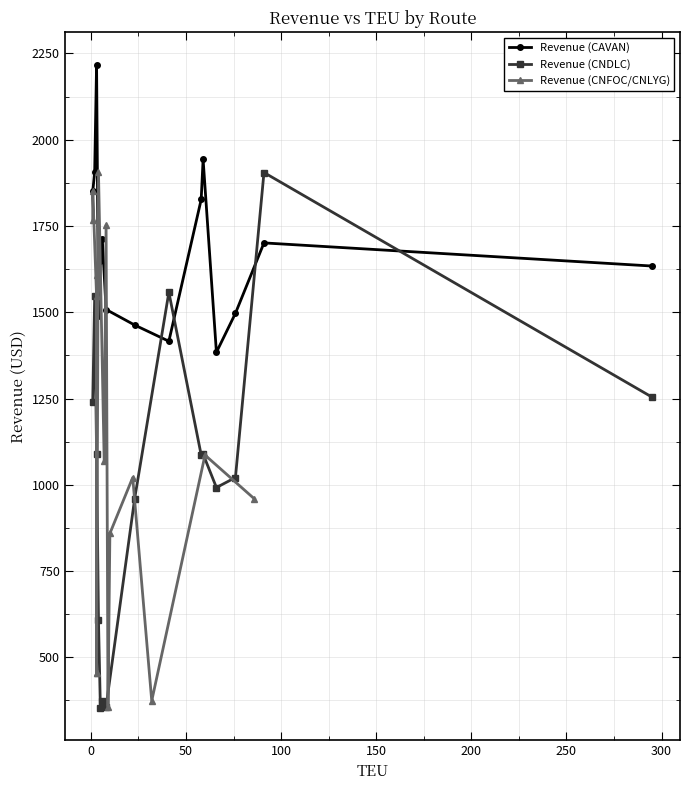

What is the average value of the Revenue (CAVAN) series?

1680